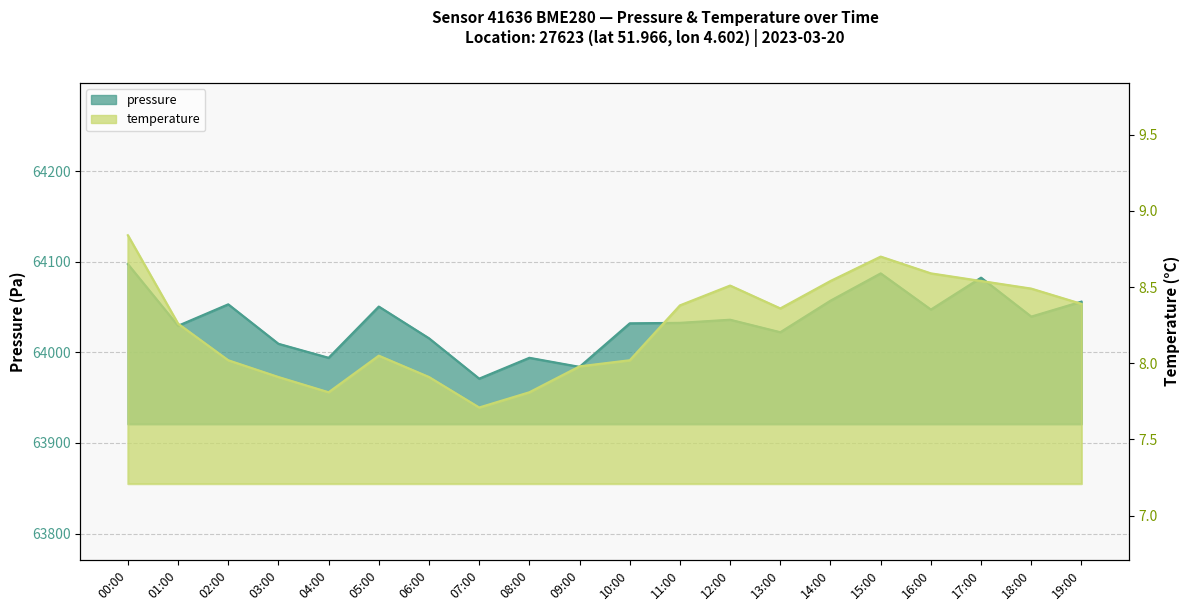

True or false: pressure has more than 1 points higher than both neighbors.

True